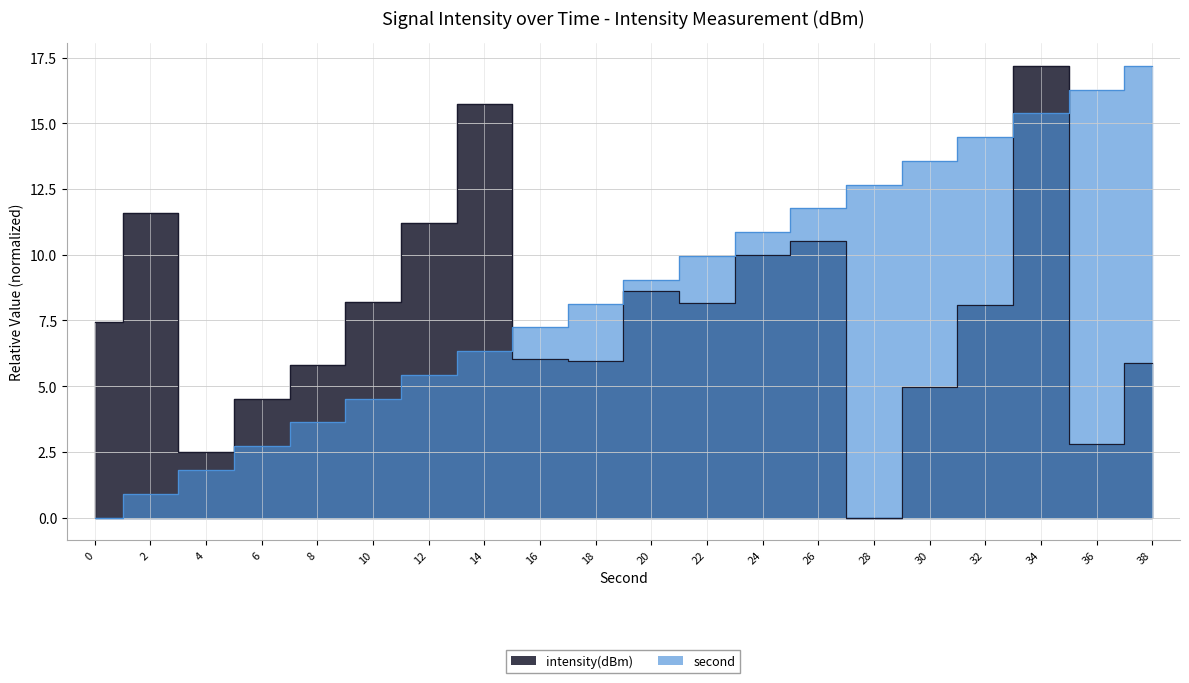

True or false: second has more than 1 interior local peaks.

False